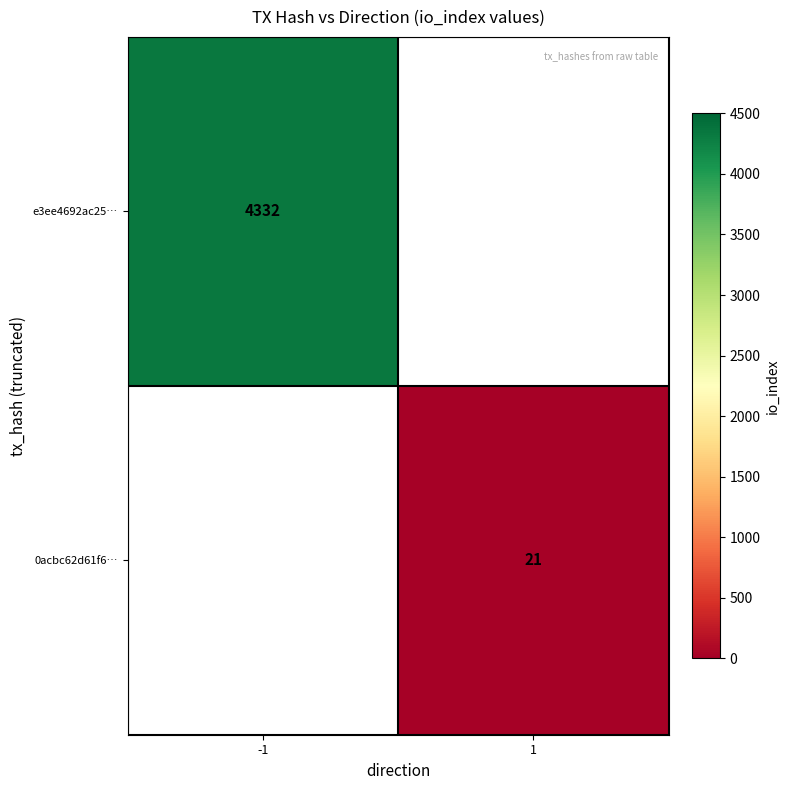

The value of 0acbc62d61f6… at 1 is 21. True or false?

True